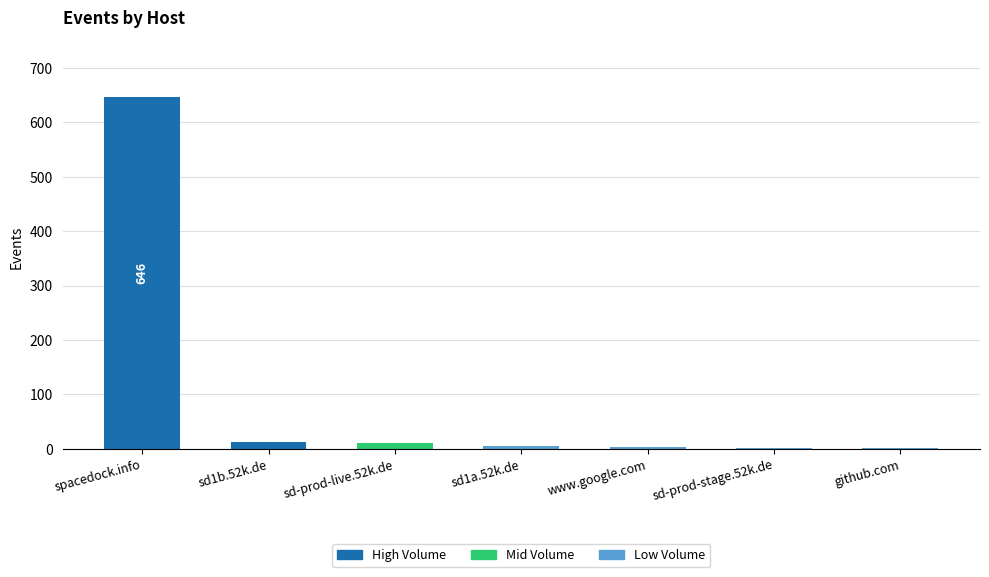

What is the greatest value displayed?

646